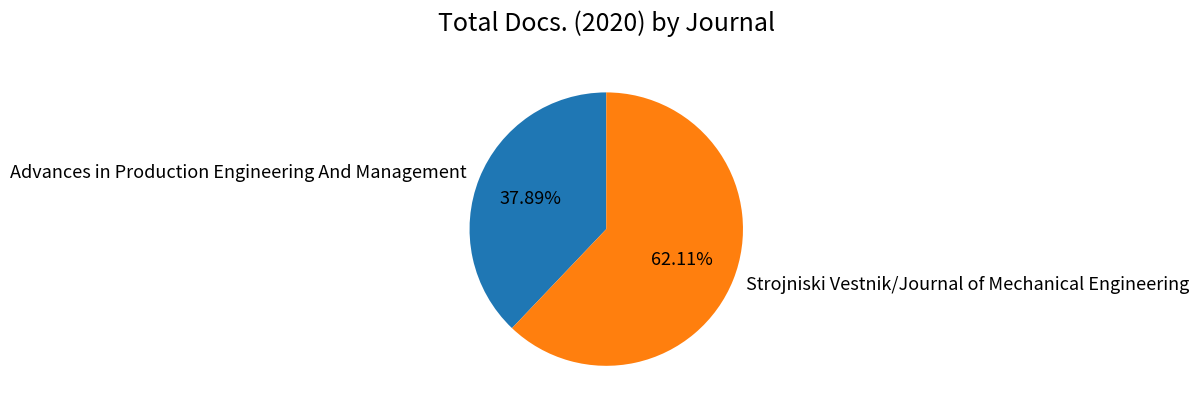

What is the total percentage of Strojniski Vestnik/Journal of Mechanical Engineering and Advances in Production Engineering And Management?

100.0%